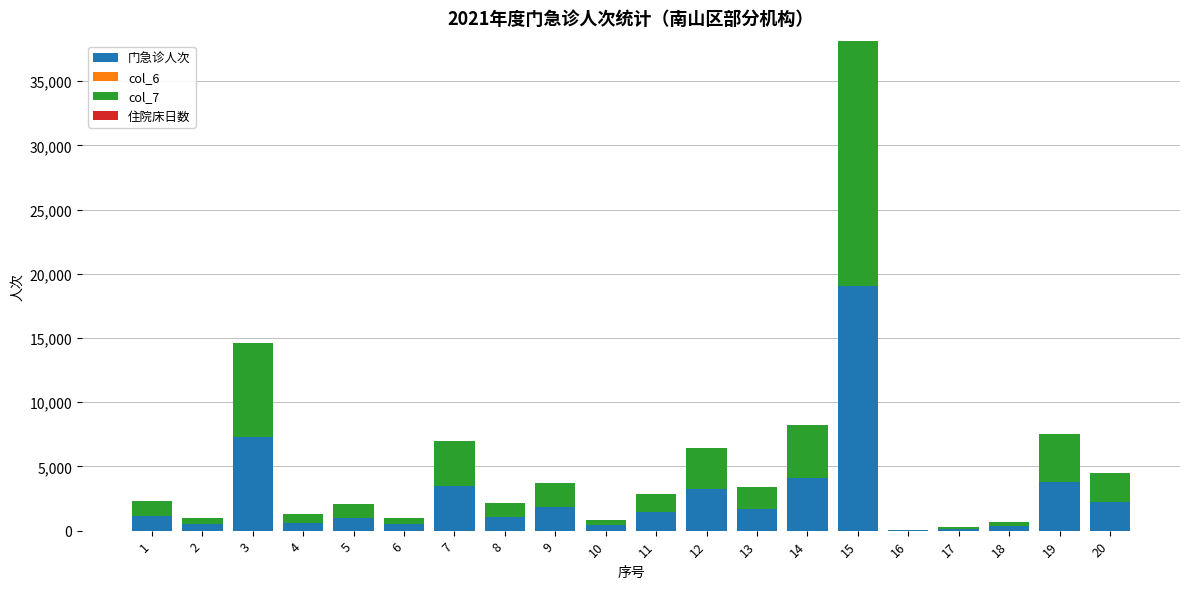

At which category is the sum across all series the highest?

15